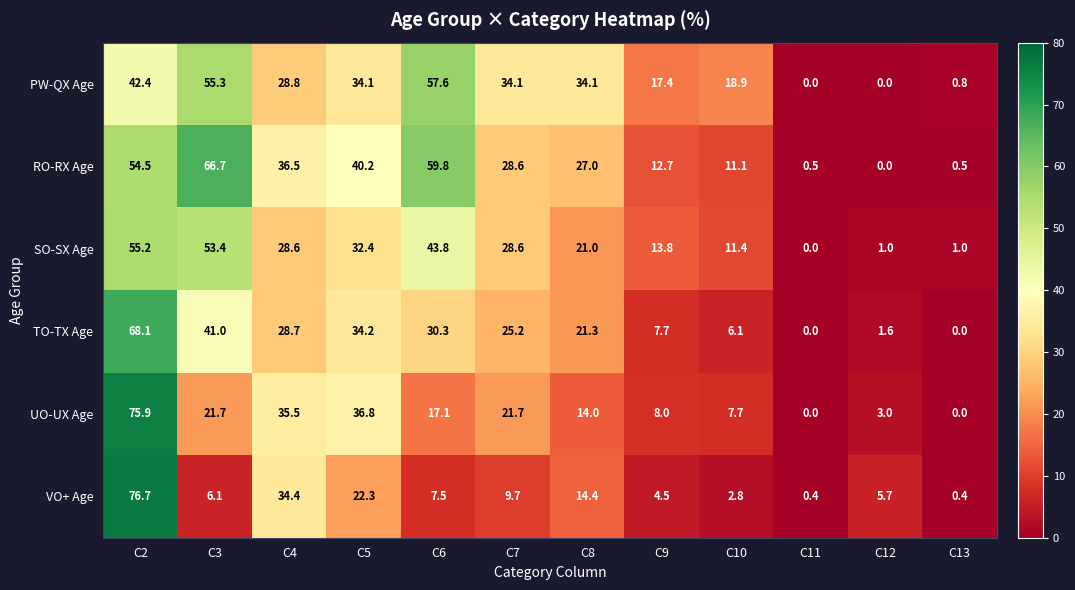

What is the difference between the second highest and minimum values in the TO-TX Age series?

41.0